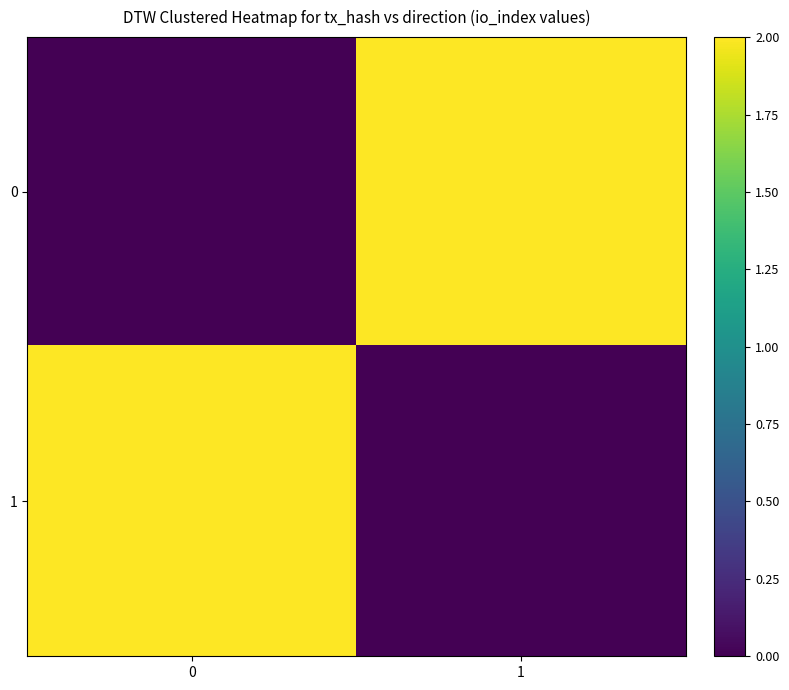

Reading left to right, what are all the values shown in this chart?

0: 0=0	1=2
1: 0=2	1=0